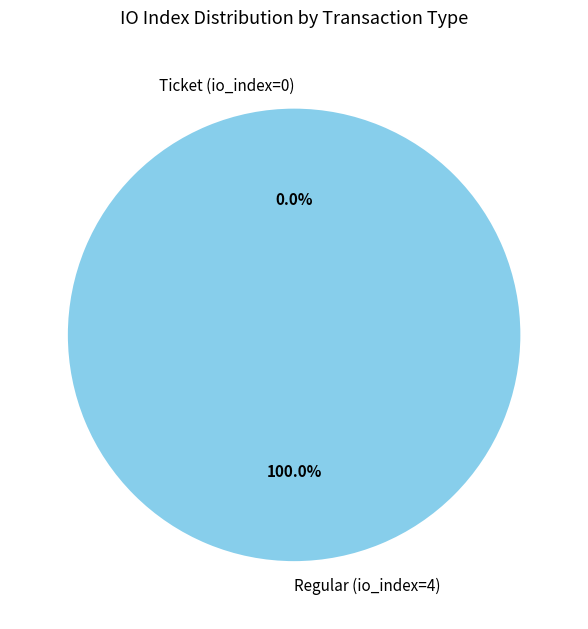

Combined, do Ticket (io_index=0) and Regular (io_index=4) account for over 50%?

Yes